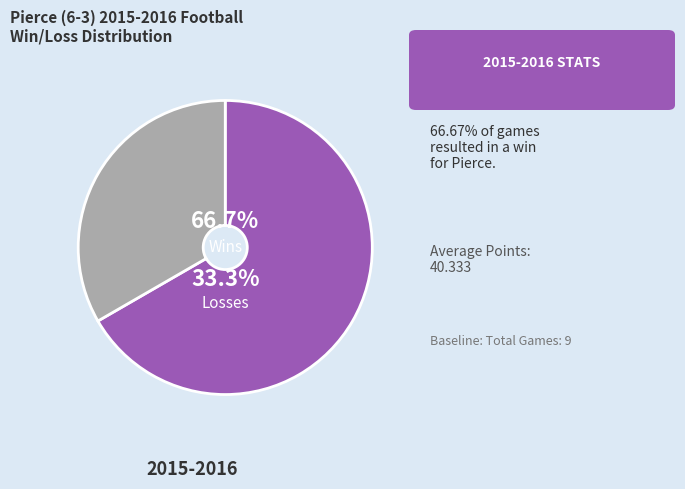

Does Losses account for over 50% of the chart?

No